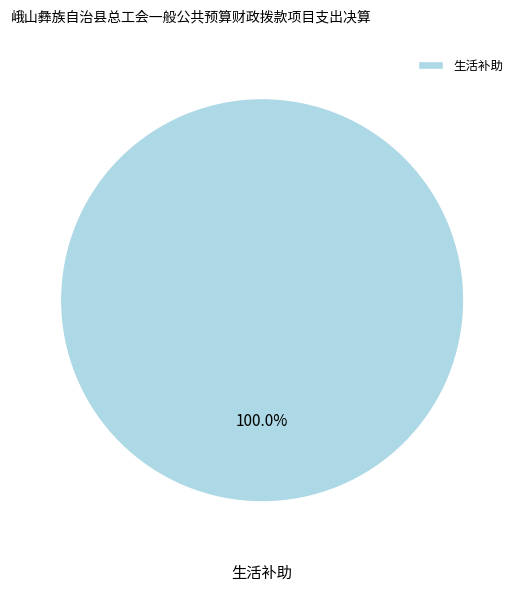

Count the number of slices in the pie.

1